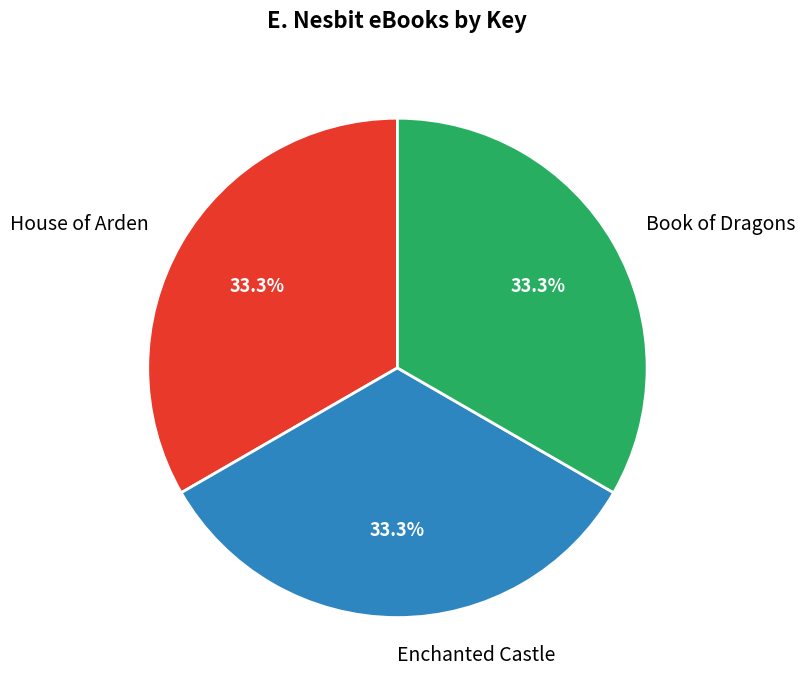

What is the ratio of the value at Enchanted Castle to the value at House of Arden?

1.0